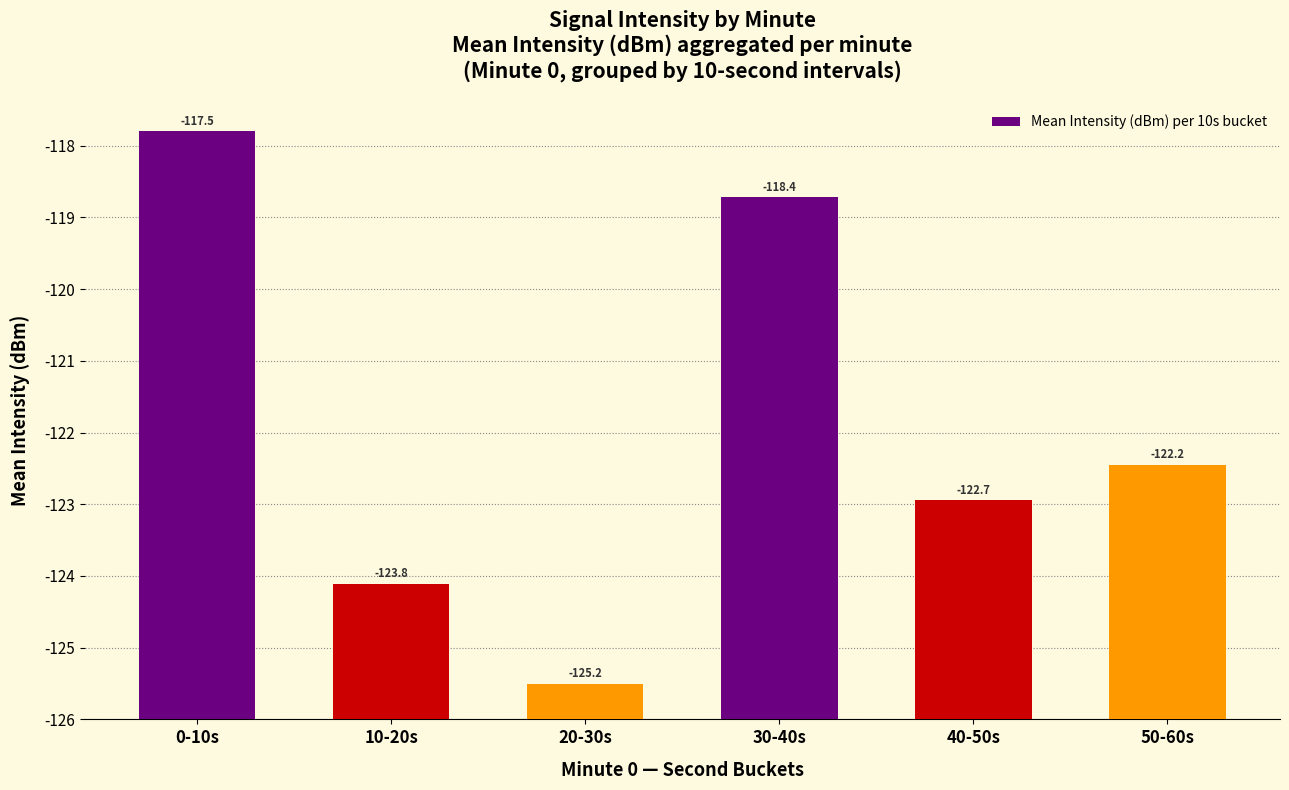

Does the chart contain any negative values?

No